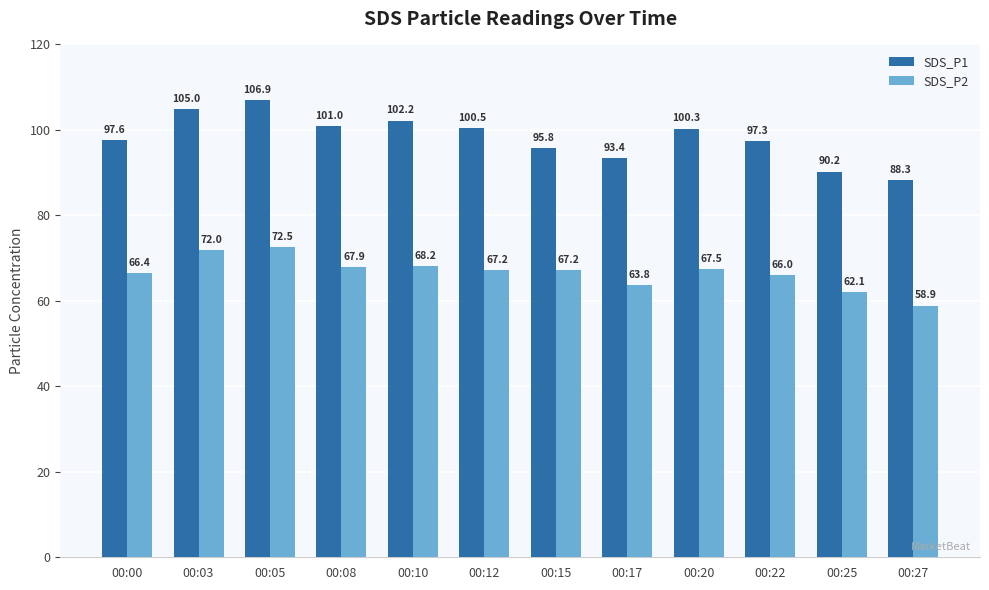

What is the approximate value of SDS_P1 at 00:08?

101.0